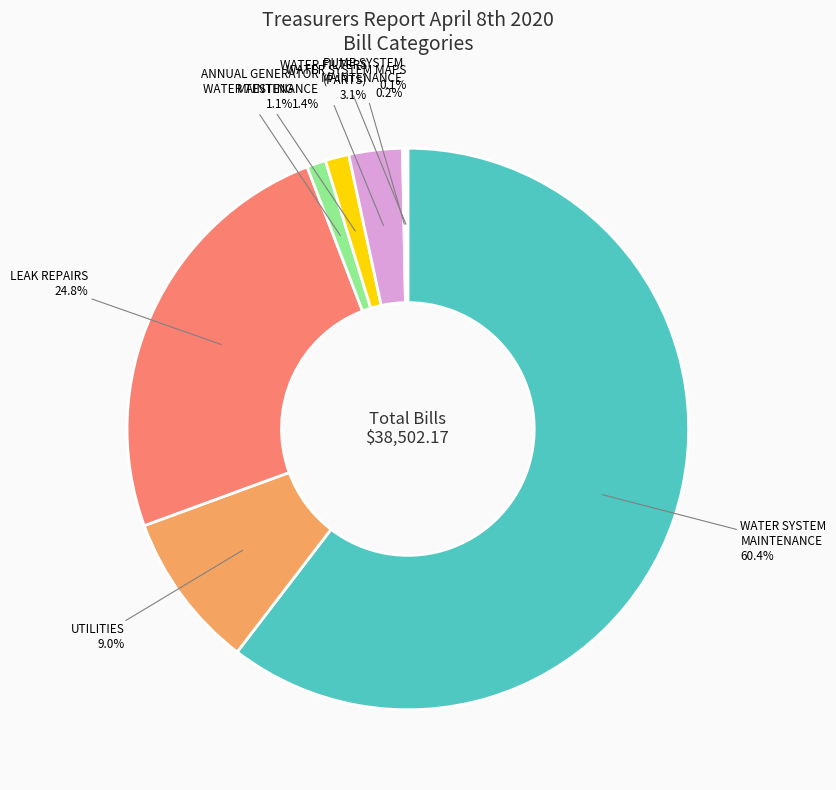

What percentage is NOT represented by ANNUAL GENERATOR MAINTENANCE?

98.6%